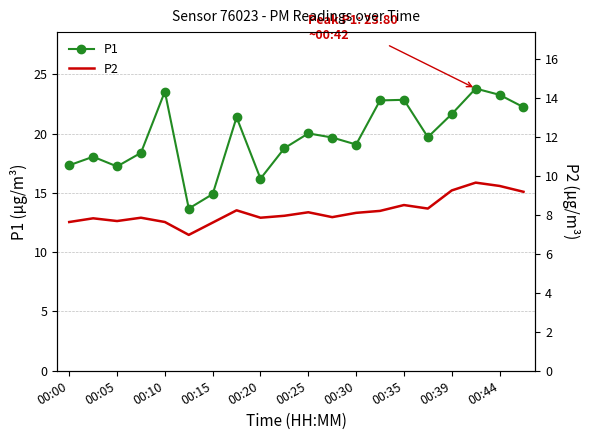

In P1, how many points are lower than both neighbors (excluding endpoints)?

5